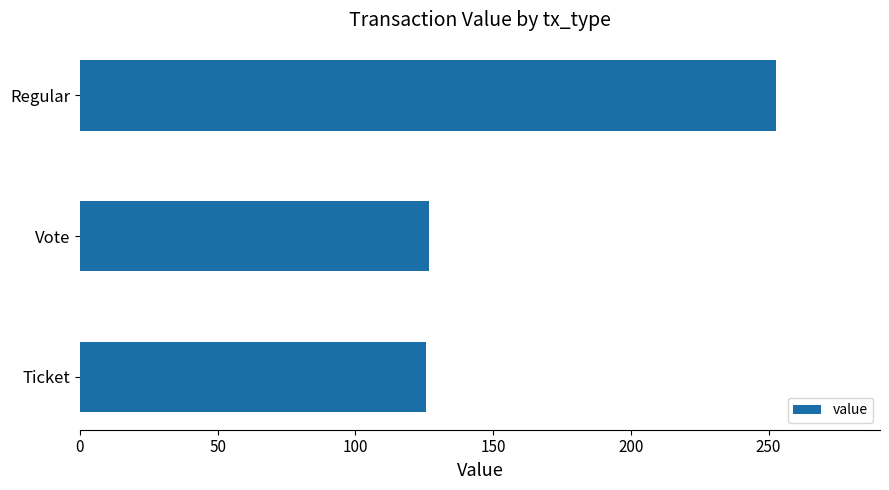

What is the label of the 3rd bar from the top?

Ticket